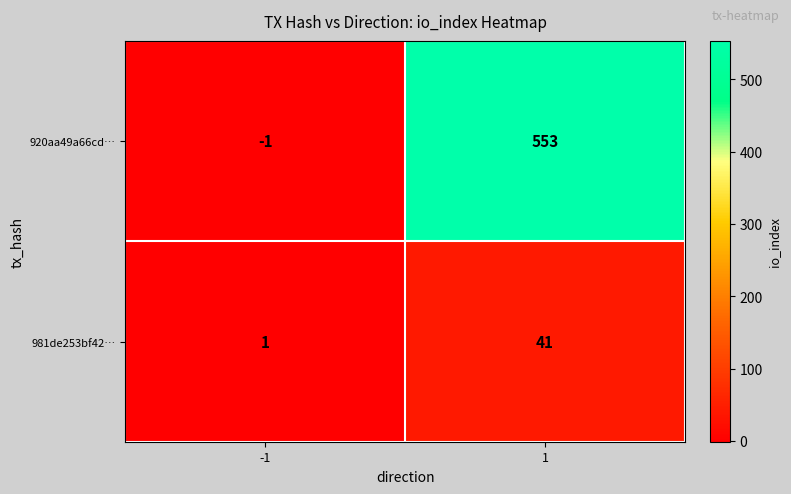

List the series in order of their overall mean, lowest first.

981de253bf42…, 920aa49a66cd…